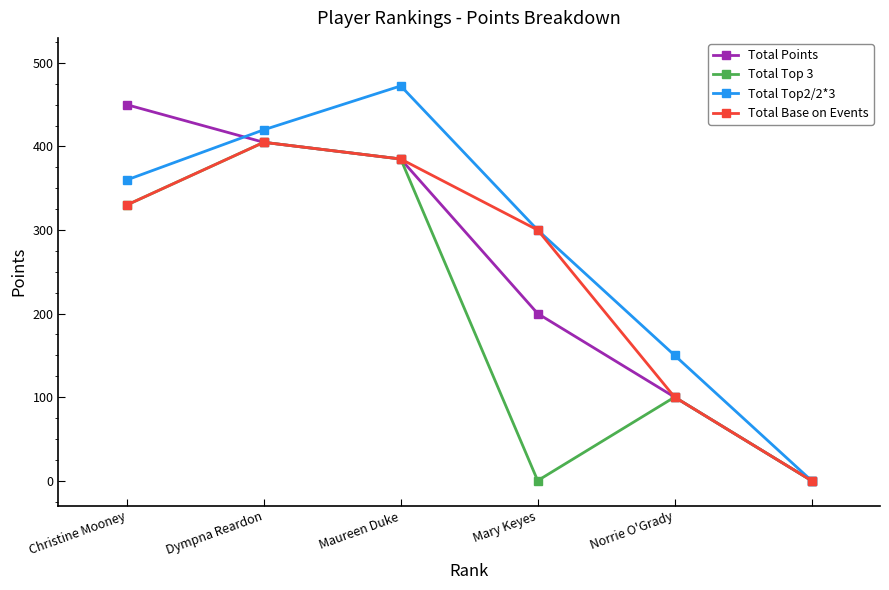

What are all the series names shown in the legend?

Total Points, Total Top 3, Total Top2/2*3, Total Base on Events